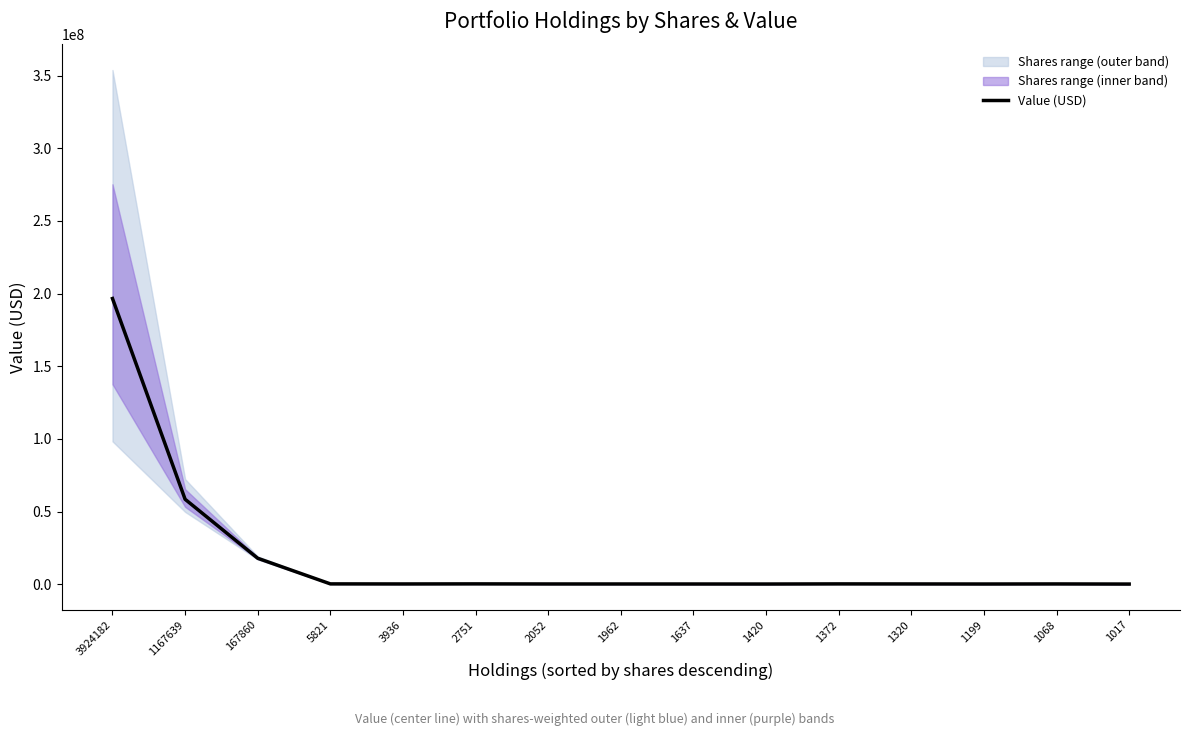

Is it true that the value at 2751 is 97198?

False